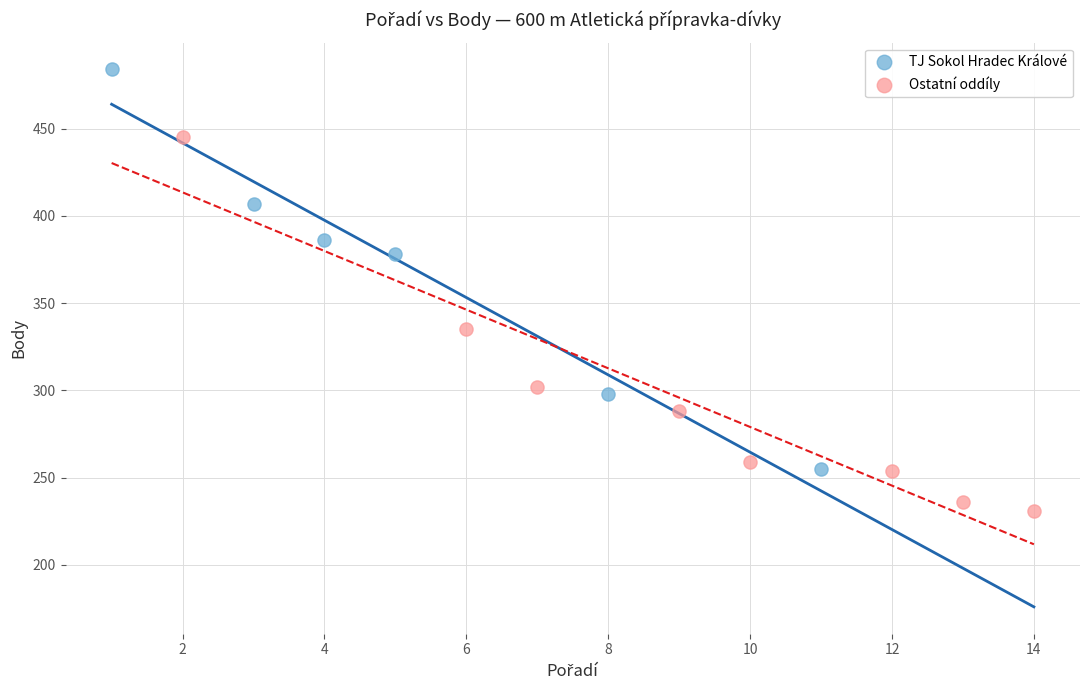

What are all the series names shown in the legend?

TJ Sokol Hradec Králové, Ostatní oddíly